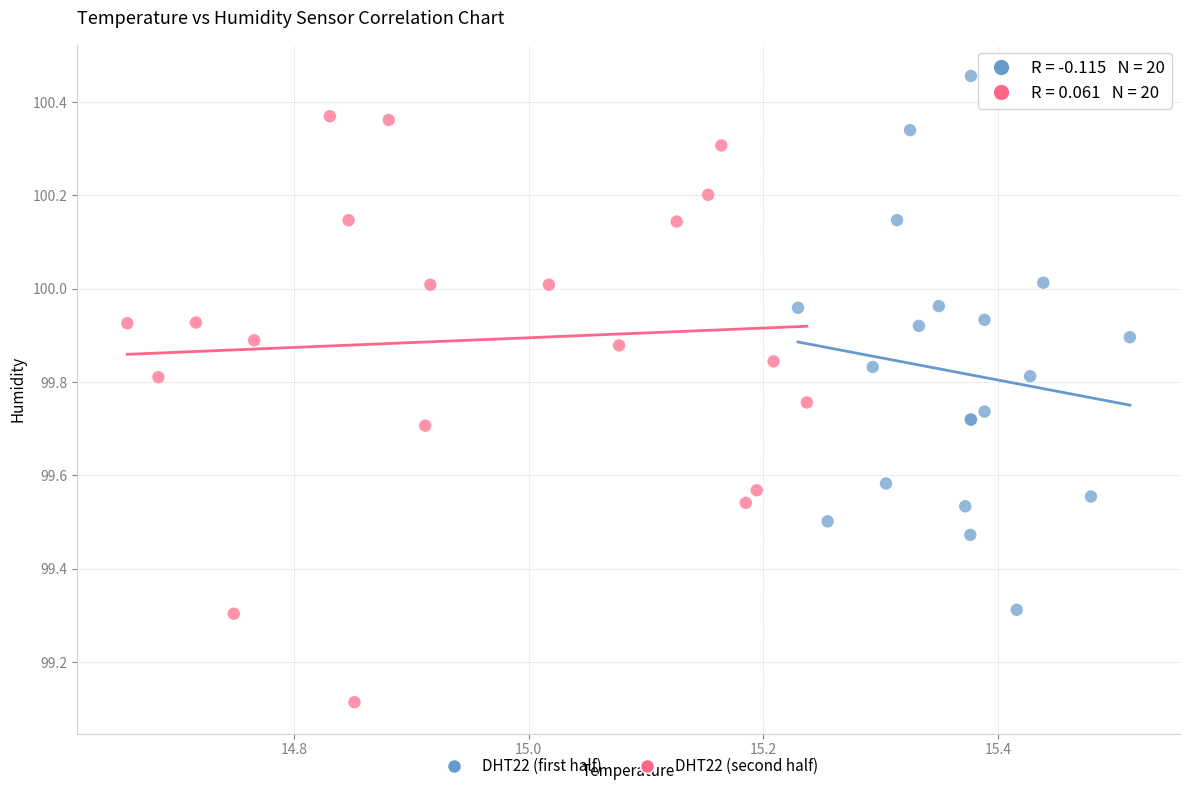

Which series has the widest spread of Y values?

DHT22 (second half)